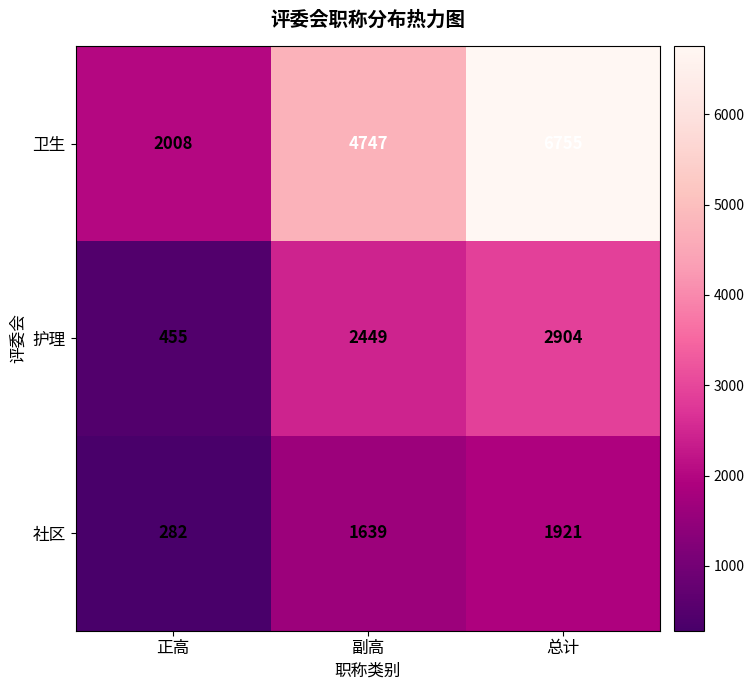

Which series has the widest spread of values?

卫生